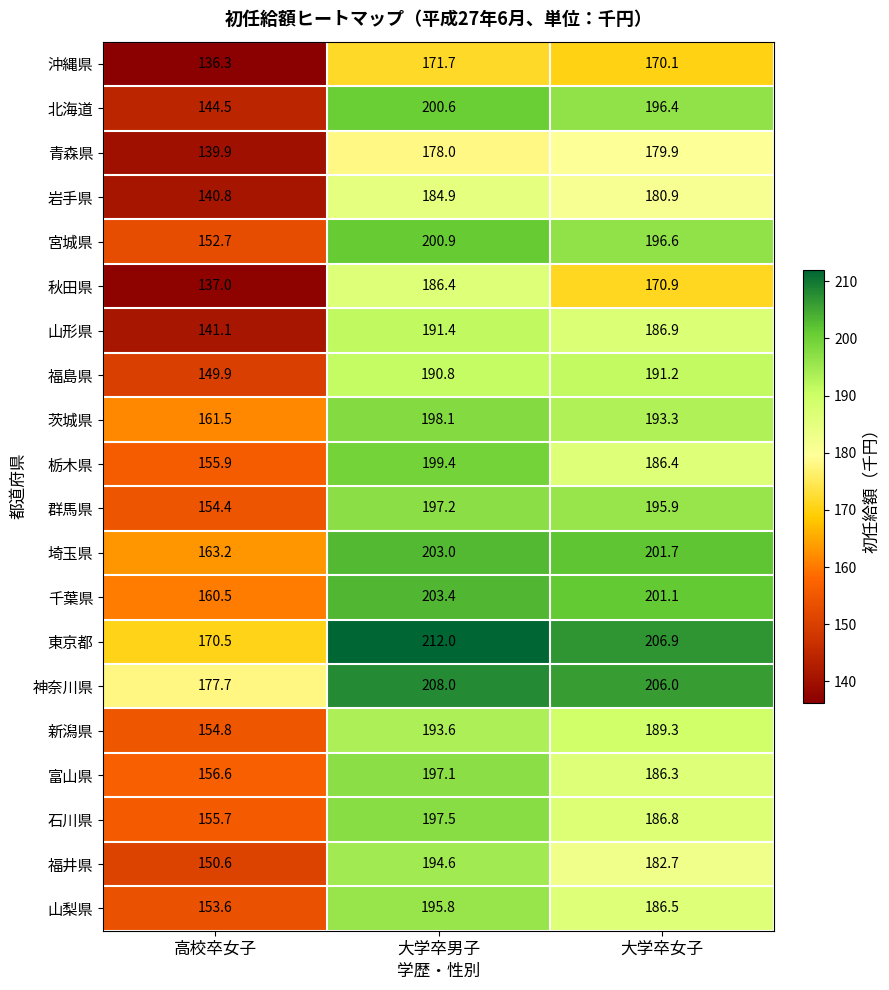

At how many categories does at least one series exceed 161?

3